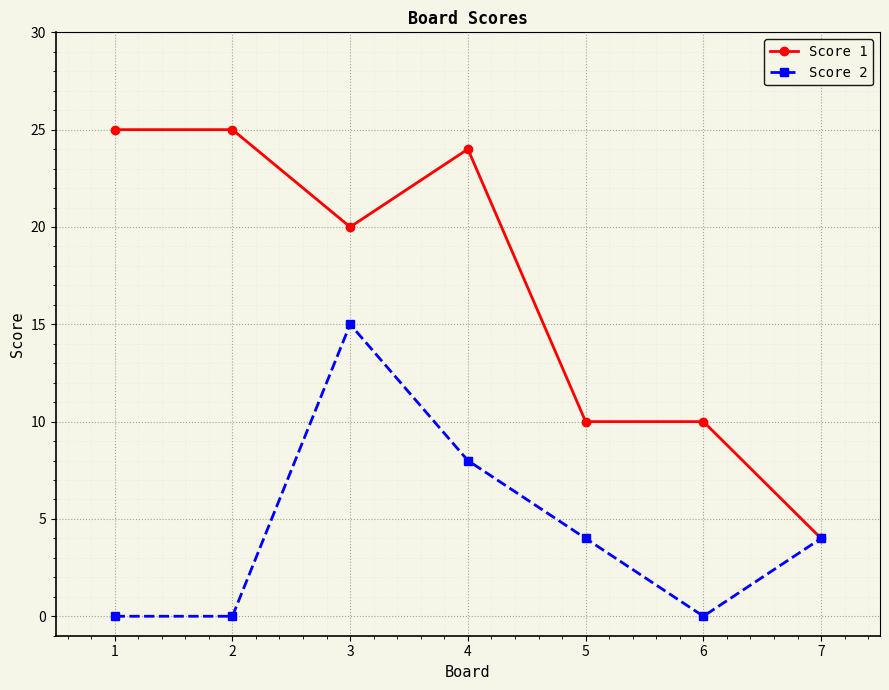

What is the greatest value displayed?

25